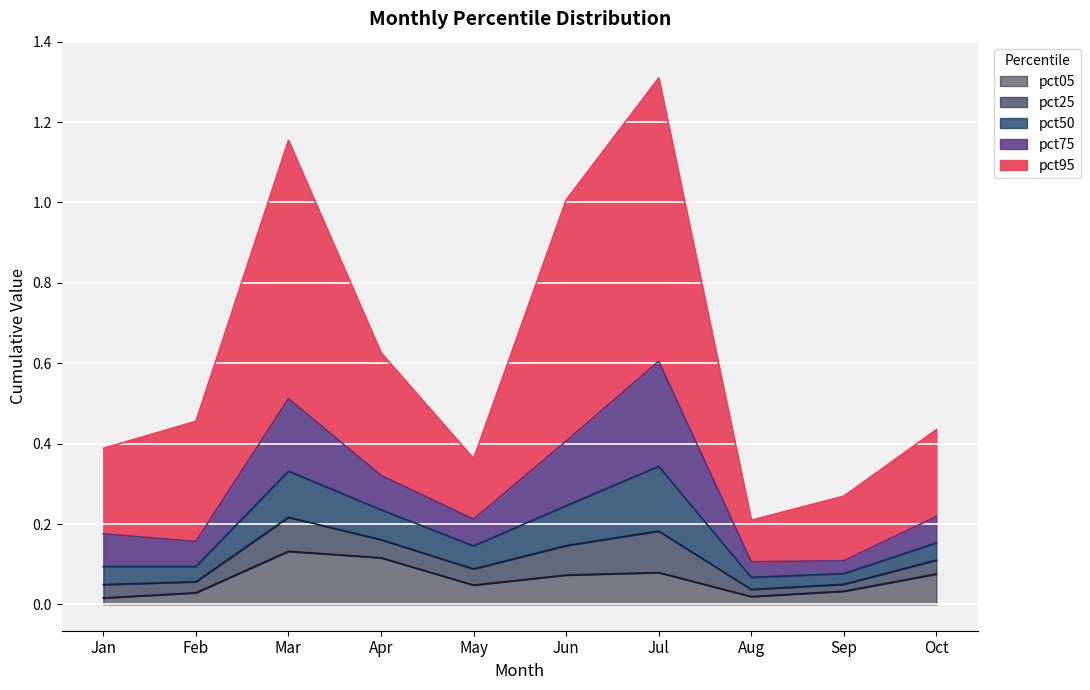

True or false: pct95 and pct05 cross at least once.

False